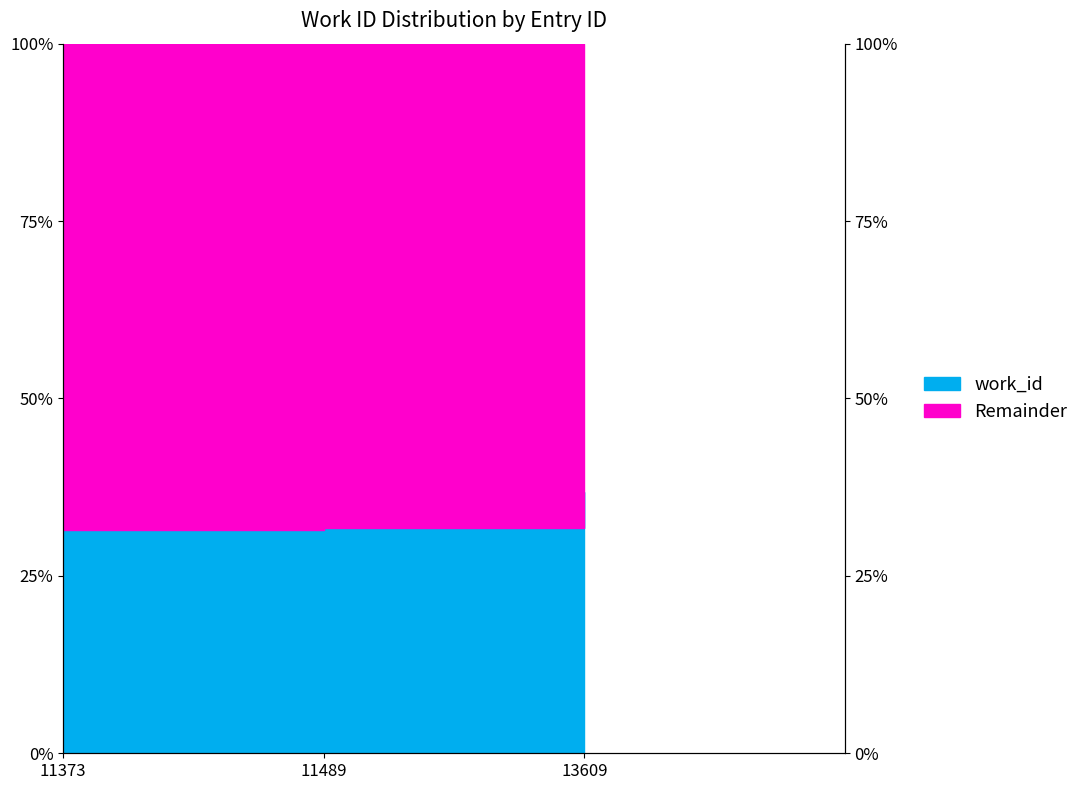

Rank the categories by value from lowest to highest.

11373, 11489, 13609